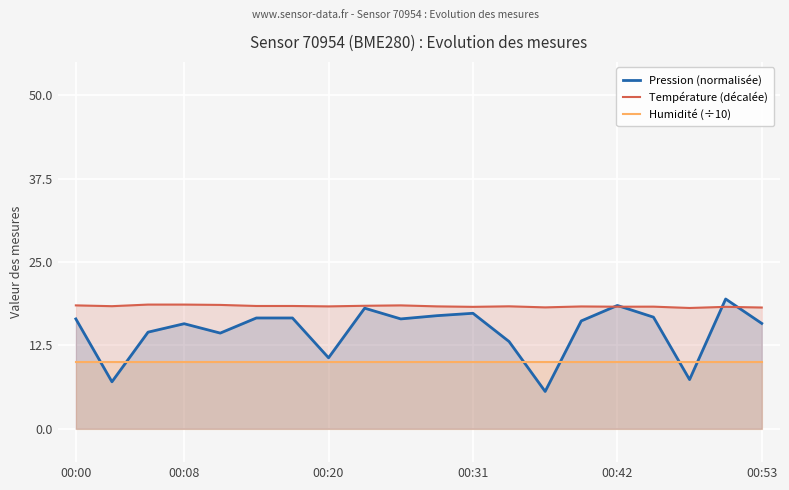

What is the greatest value displayed?

19.5